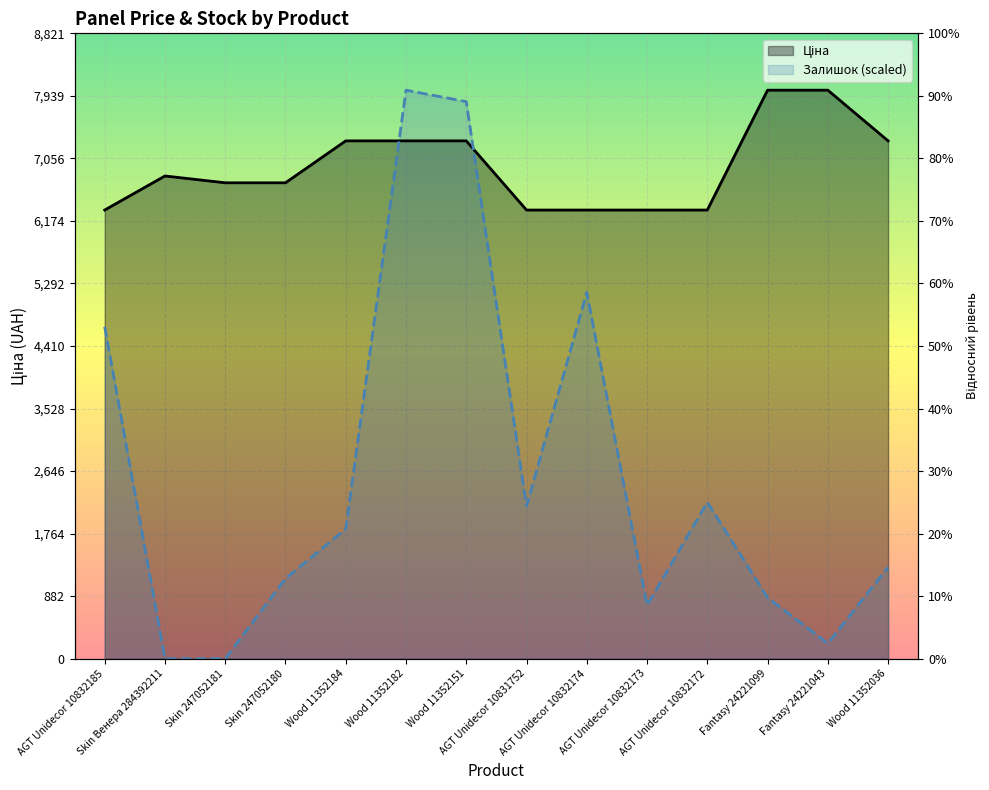

List the series in order of their overall mean, lowest first.

Залишок, Ціна